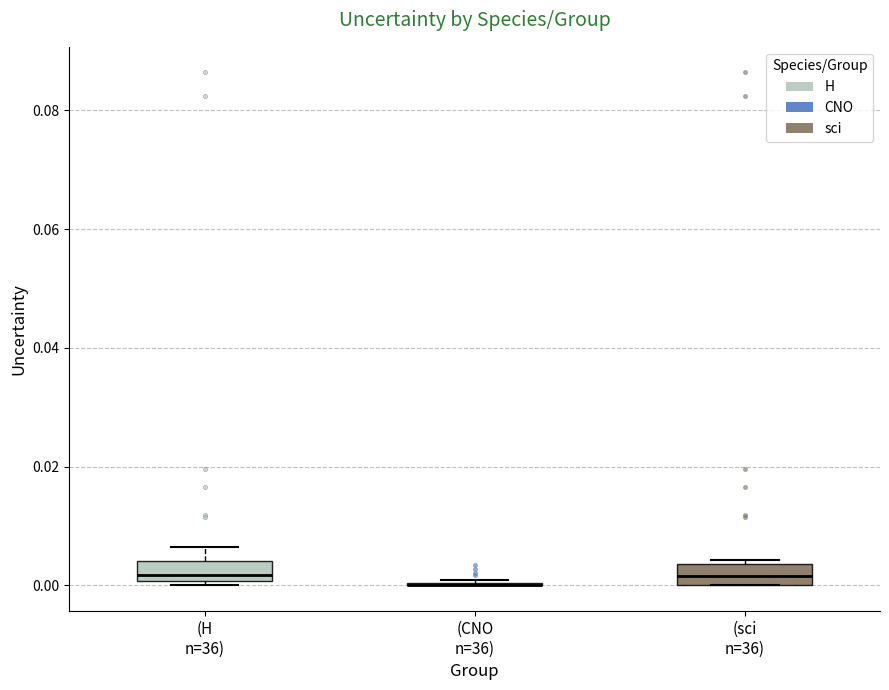

Reading left to right, transcribe this box plot: for each box, give where its median line is, the range the box spans, and where its two whiskers end, as read against the y-axis. The values are not printed on the chart, so give them approximately, as read against the axis.

(H n=36): median 0.002, box 0.000 to 0.004, whiskers 0.000 (just below the box's lower edge) to 0.006
(CNO n=36): box collapsed to a line at 0.000, whiskers 0.000 to 0.000
(sci n=36): median 0.002, box 0.000 to 0.004, whiskers 0.000 to 0.004 (just above the box's upper edge)